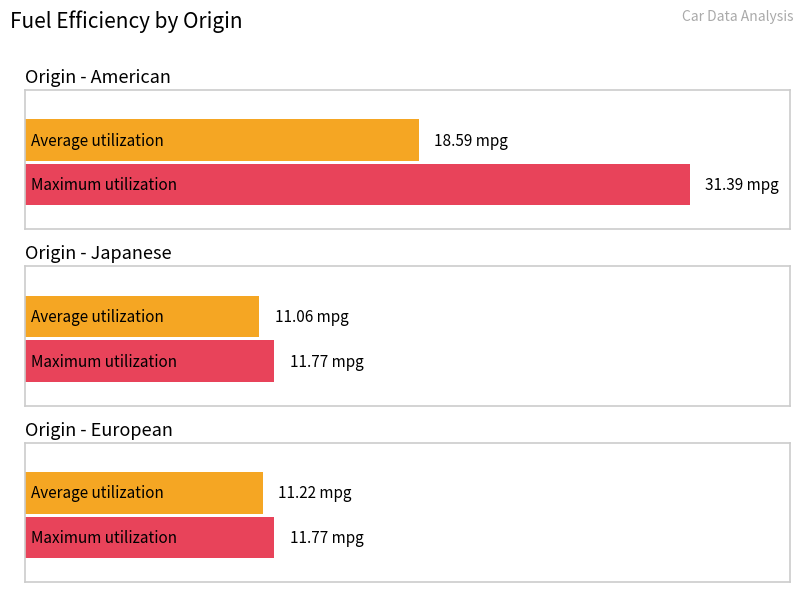

What is the label of the 3rd bar from the left?

European